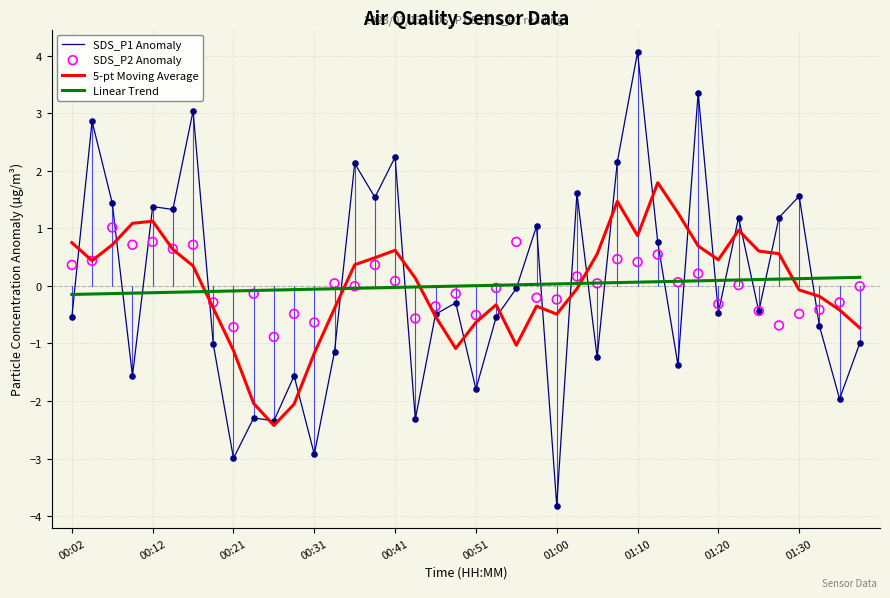

What is the maximum value for SDS_P1 Anomaly?

4.1